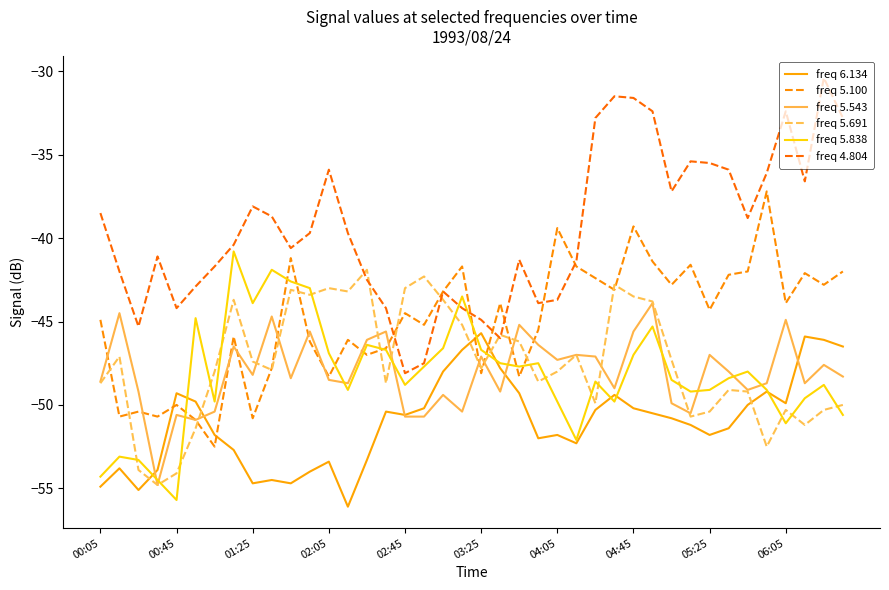

Reading left to right, transcribe all the data shown in this chart.

freq 6.134: -54.9	-53.8	-55.1	-53.9	-49.3	-49.8	-51.8	-52.7	-54.7	-54.5	-54.7	-54.0	-53.4	-56.1	-53.3	-50.4	-50.6	-50.2	-48.0	-46.7	-45.7	-47.8	-49.3	-52.0	-51.8	-52.3	-50.3	-49.4	-50.2	-50.5	-50.8	-51.2	-51.8	-51.4	-50.0	-49.2	-49.9	-45.9	-46.1	-46.5
freq 5.100: -44.9	-50.7	-50.4	-50.7	-50.0	-50.9	-52.5	-45.9	-50.8	-47.8	-41.2	-46.2	-48.3	-46.1	-47.0	-46.6	-44.5	-45.2	-43.2	-41.7	-48.1	-43.9	-48.3	-45.5	-39.4	-41.7	-42.4	-43.1	-39.3	-41.4	-42.8	-41.6	-44.3	-42.2	-42.0	-37.2	-43.9	-42.1	-42.8	-42.0
freq 5.543: -48.6	-44.5	-49.2	-54.8	-50.6	-50.9	-50.4	-46.5	-48.2	-44.7	-48.4	-45.6	-48.5	-48.7	-46.1	-45.6	-50.7	-50.7	-49.4	-50.4	-47.1	-49.2	-45.2	-46.4	-47.3	-47.0	-47.1	-49.0	-45.6	-43.9	-49.9	-50.5	-47.0	-48.0	-49.1	-48.7	-44.9	-48.7	-47.6	-48.3
freq 5.691: -48.7	-47.1	-53.9	-54.8	-54.1	-51.4	-48.0	-43.7	-47.4	-47.9	-43.1	-43.4	-43.0	-43.2	-41.9	-48.7	-43.0	-42.3	-43.7	-45.2	-47.8	-45.8	-46.2	-48.6	-48.0	-47.0	-49.9	-42.8	-43.5	-43.8	-47.3	-50.7	-50.4	-49.1	-49.2	-52.5	-50.3	-51.2	-50.3	-50.0
freq 5.838: -54.3	-53.1	-53.3	-54.5	-55.7	-44.8	-49.8	-40.8	-43.9	-41.9	-42.6	-43.0	-46.9	-49.1	-46.4	-46.7	-48.8	-47.7	-46.6	-43.5	-46.7	-47.5	-47.7	-47.5	-49.8	-52.1	-48.6	-49.8	-47.0	-45.3	-48.5	-49.2	-49.1	-48.4	-48.0	-49.1	-51.1	-49.6	-48.8	-50.6
freq 4.804: -38.5	-42.0	-45.3	-41.1	-44.2	-42.9	-41.7	-40.4	-38.1	-38.7	-40.6	-39.7	-35.9	-39.7	-42.5	-44.2	-48.1	-47.5	-43.2	-44.2	-44.9	-46.0	-41.3	-43.9	-43.7	-41.4	-32.8	-31.5	-31.6	-32.4	-37.2	-35.4	-35.5	-35.9	-38.8	-36.1	-32.4	-36.6	-30.4	-32.8